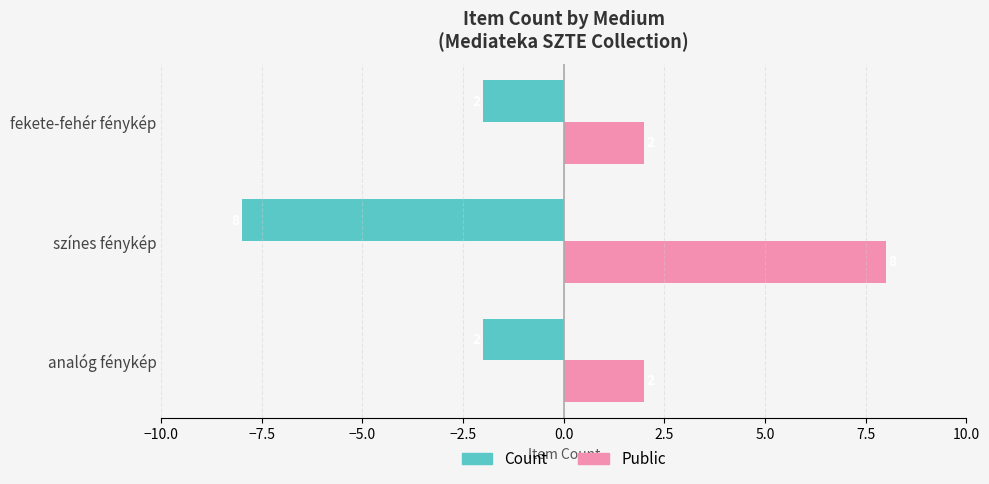

Which series has the largest total across all categories?

Public